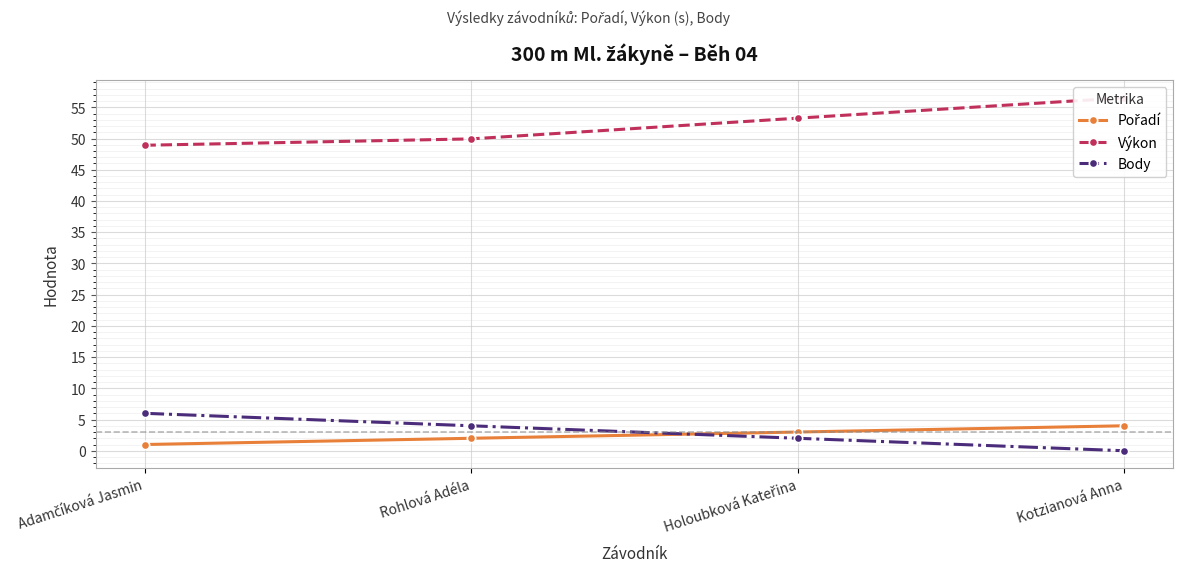

The Pořadí series shows 3.3 at Rohlová Adéla. True or false?

False